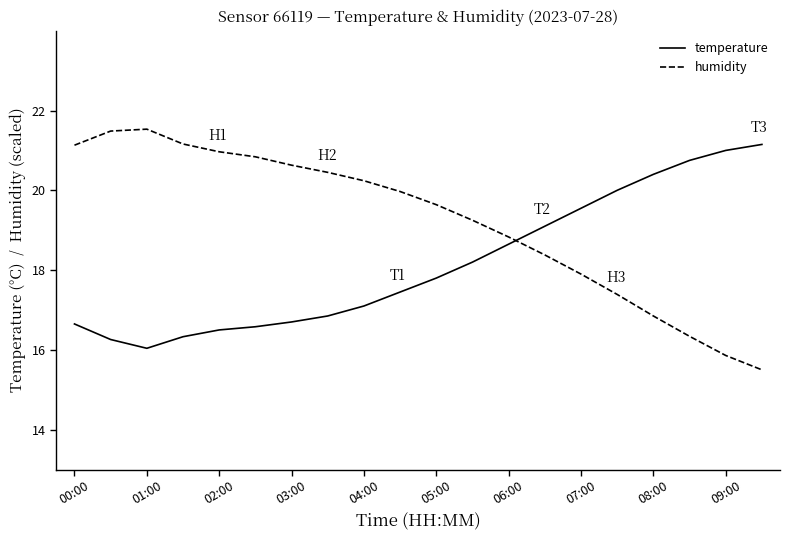

What is the difference between the maximum and minimum values in the humidity series?

6.0